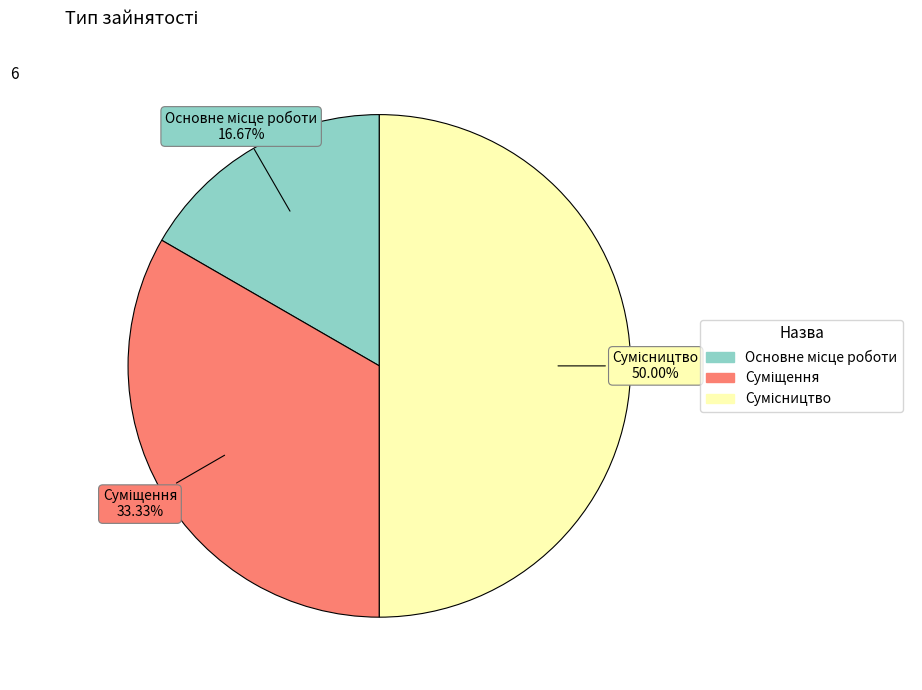

What percentage is NOT represented by Суміщення?

66.7%